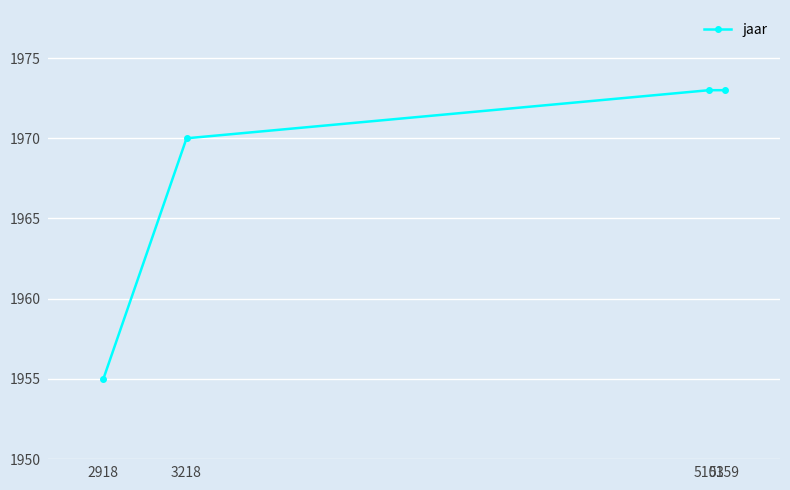

Does the chart display data point markers on the line(s)?

Yes